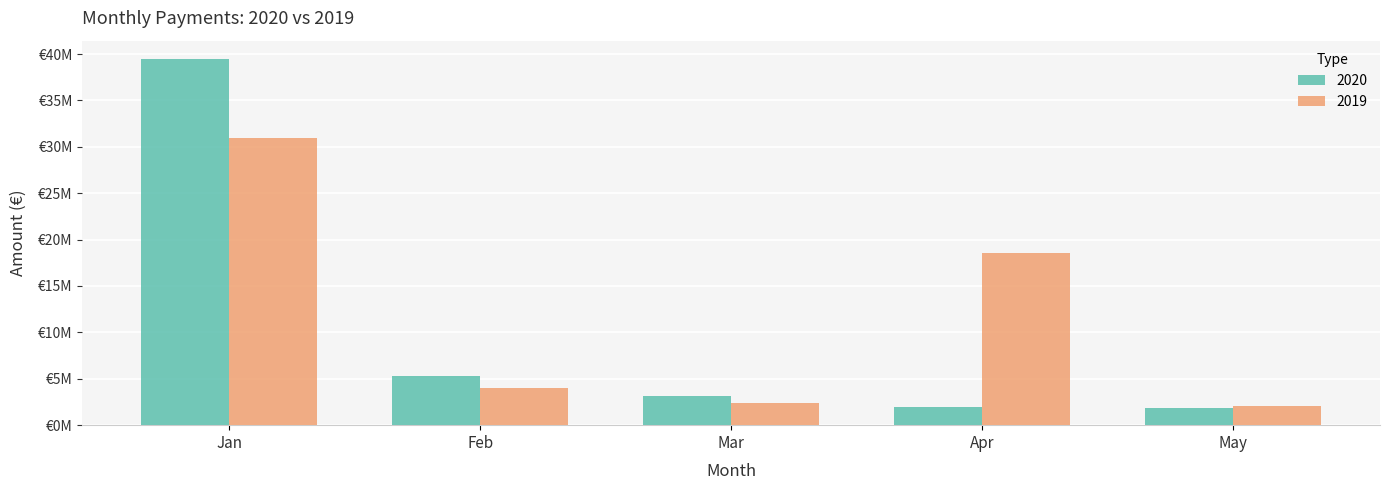

What are all the series names shown in the legend?

2020, 2019